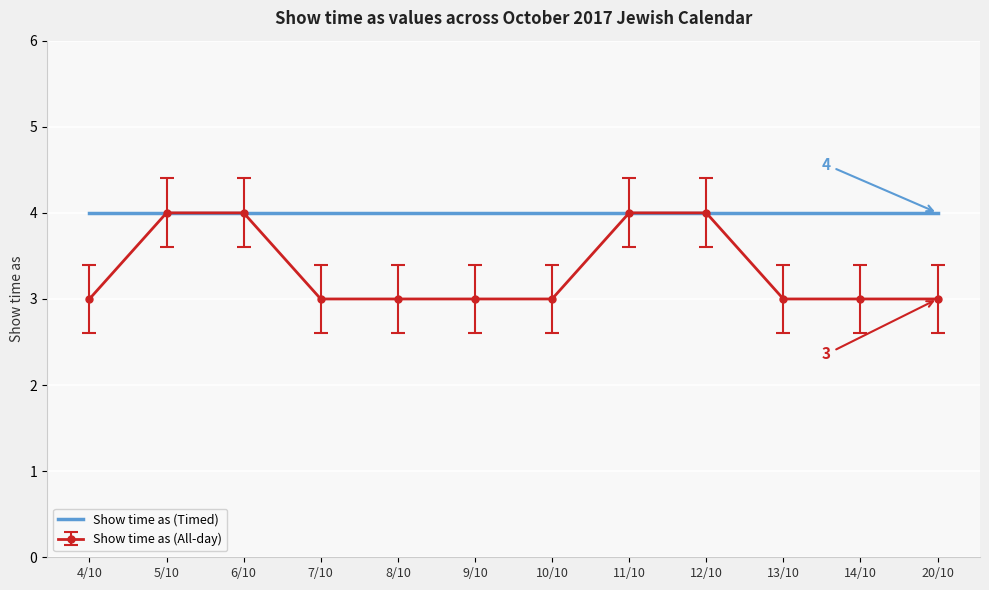

What position from the left is 9/10?

6